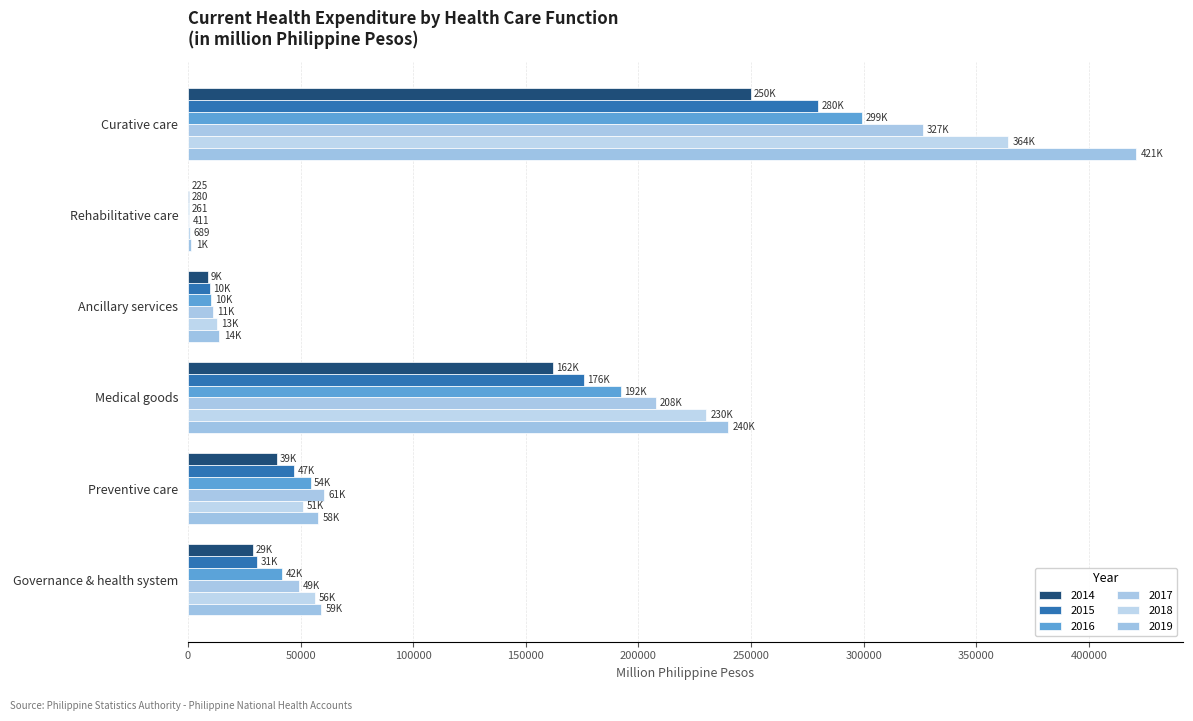

Between Rehabilitative care and Medical goods, which series saw the biggest shift?

2019